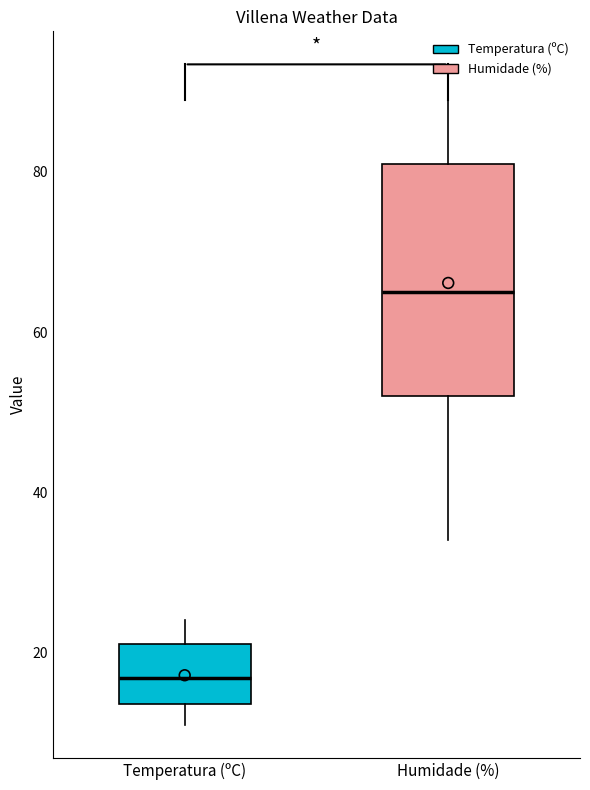

Where does the median line of the box for Temperatura (ºC) sit on the y-axis? The values are not printed on the chart, so give them approximately, as read against the axis.

16